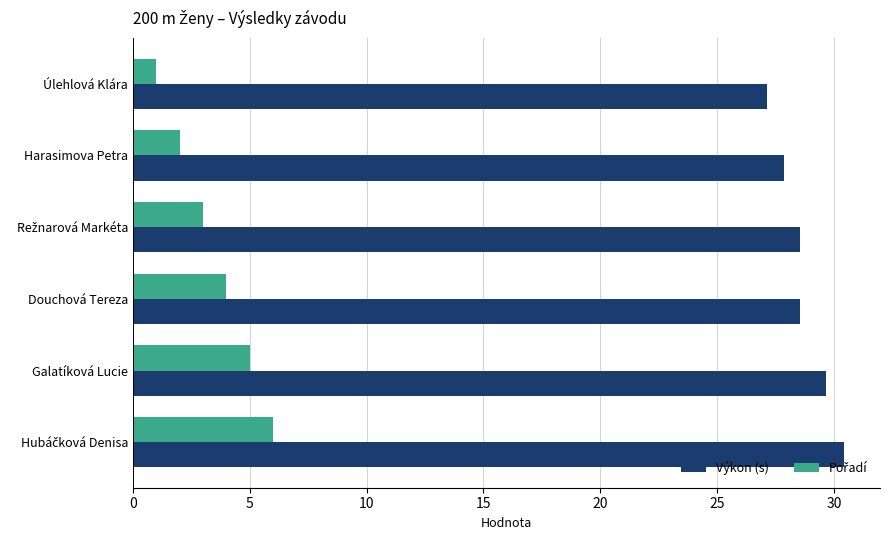

What is the total value across all series at Harasimova Petra?

29.9